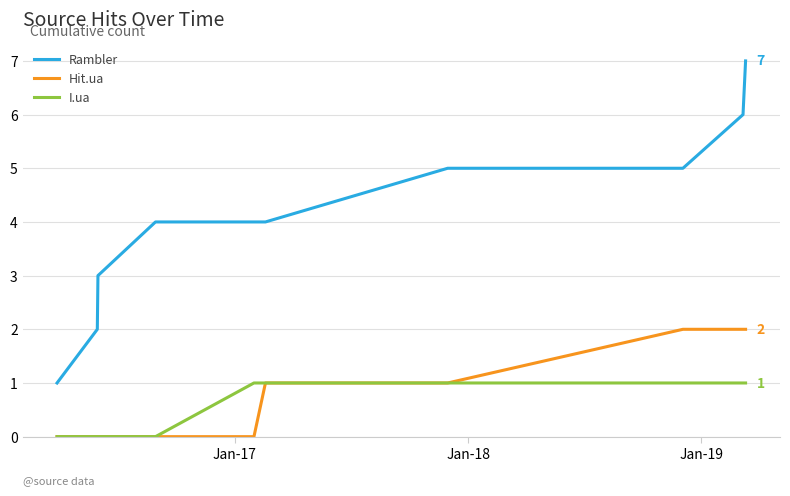

What are all the series names shown in the legend?

Rambler, Hit.ua, I.ua